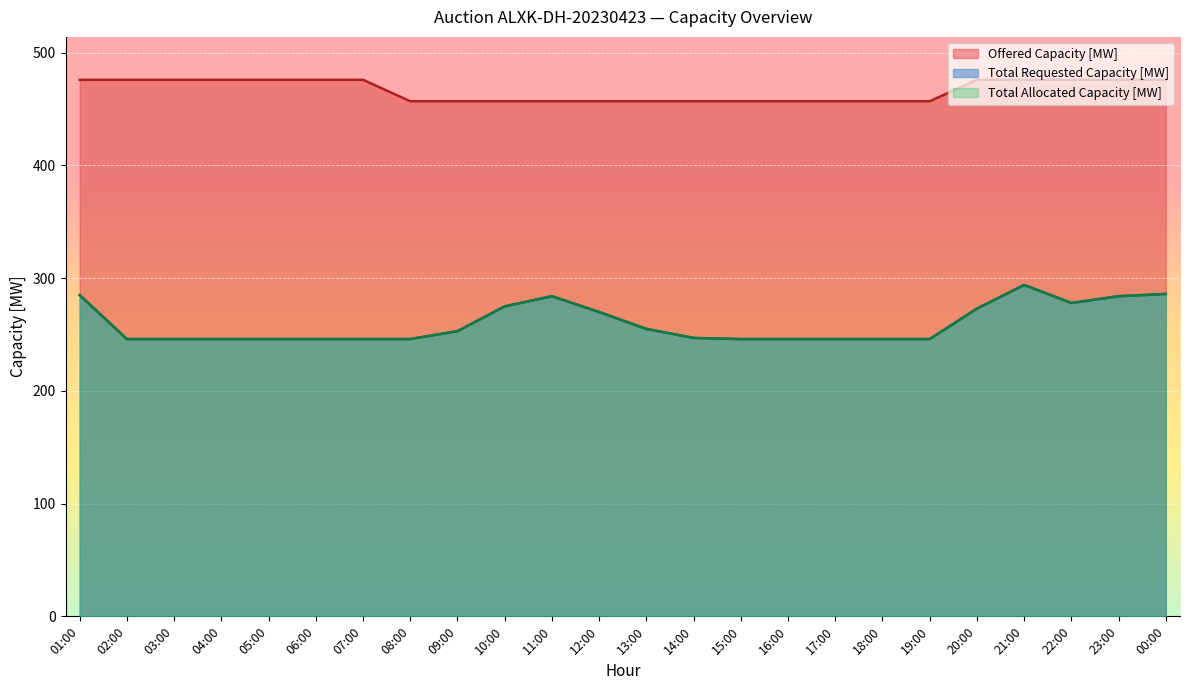

The Offered Capacity [MW] series shows 457 at 11:00. True or false?

True